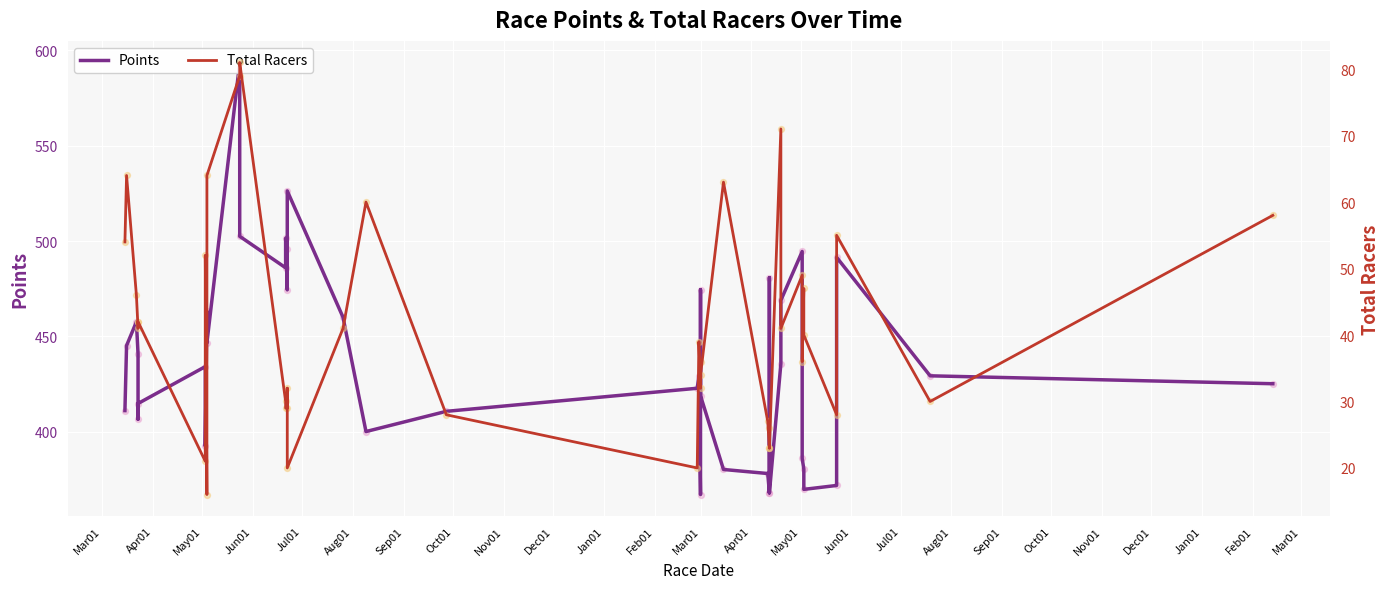

Which series has the largest total across all categories?

Points